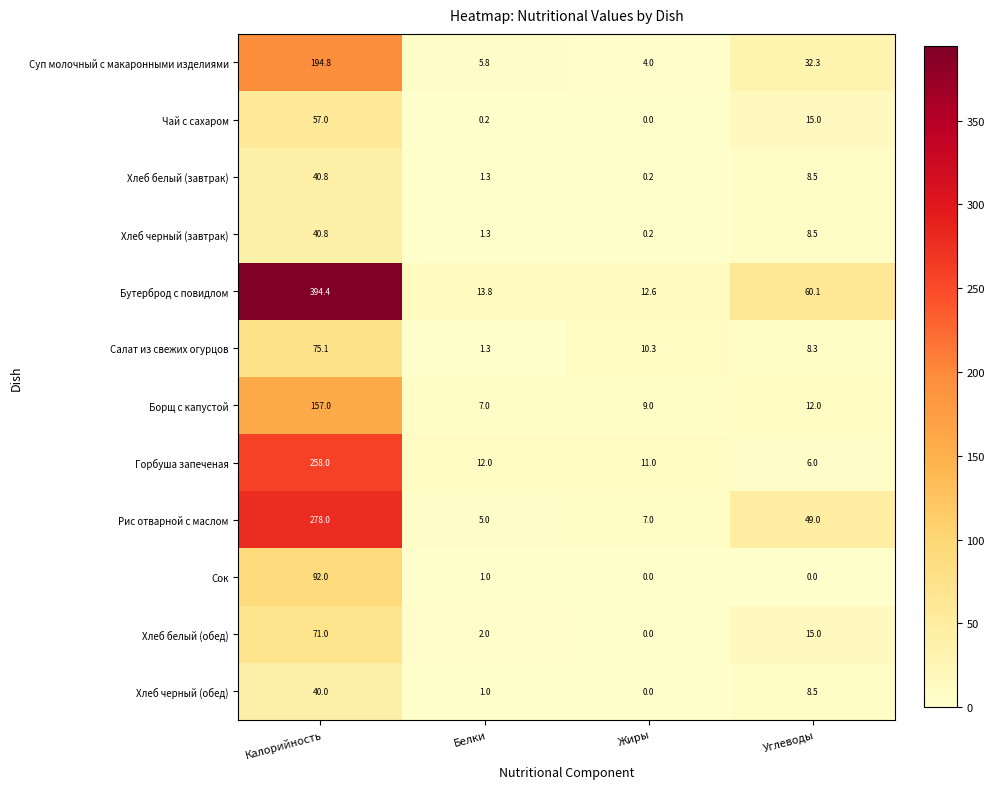

At which category is the sum across all series the highest?

Калорийность